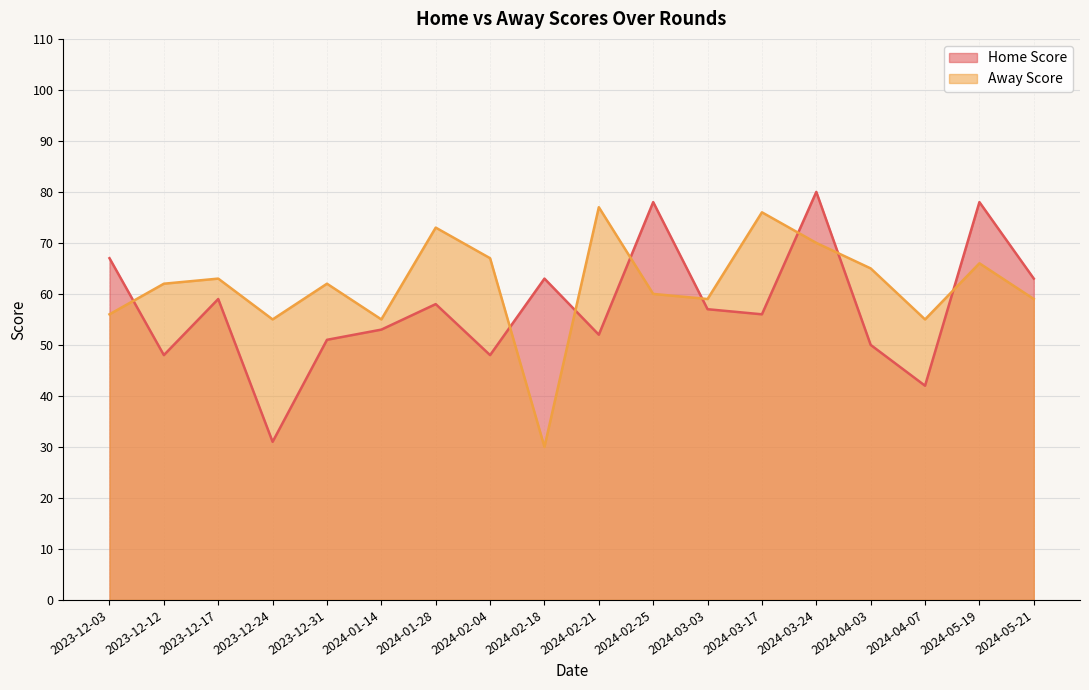

Between 2023-12-31 and 2024-03-17, which series saw the biggest shift?

Away Score